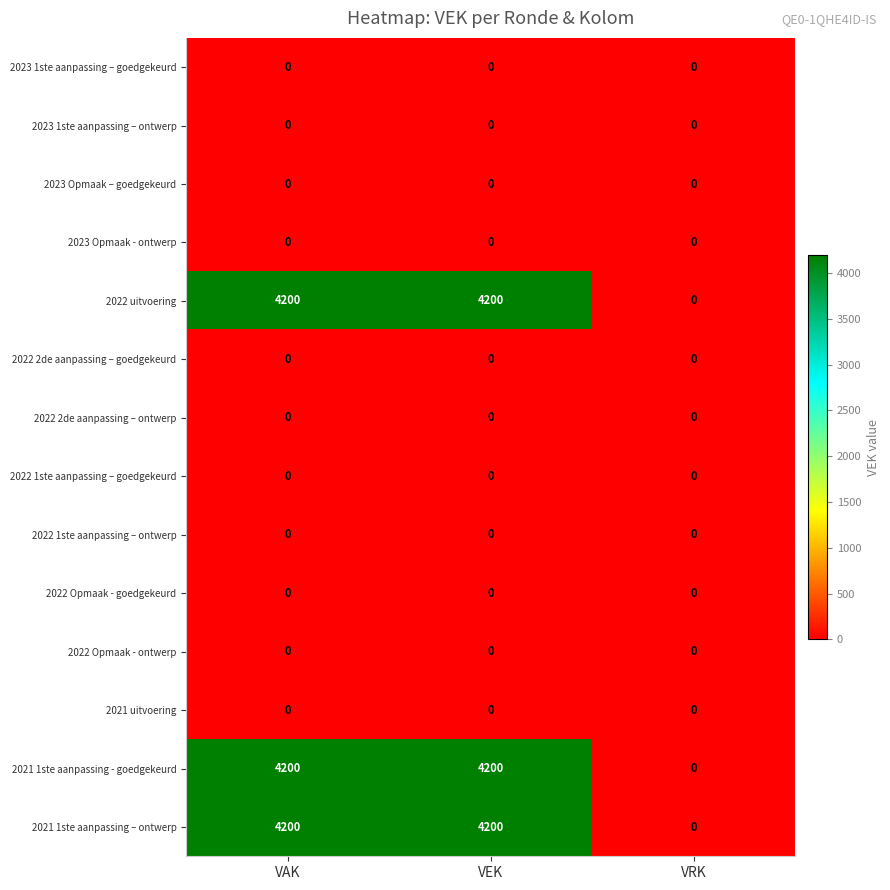

What is the approximate value of 2022 uitvoering at VEK, to the nearest 100?

4200